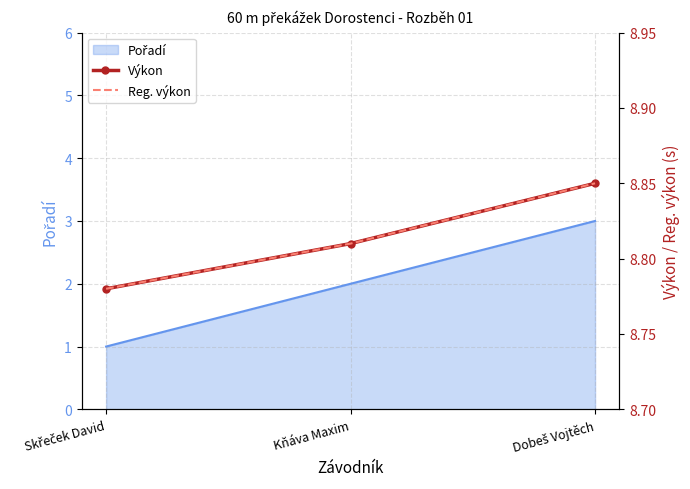

What is the approximate value of Výkon at Kňáva Maxim?

8.8